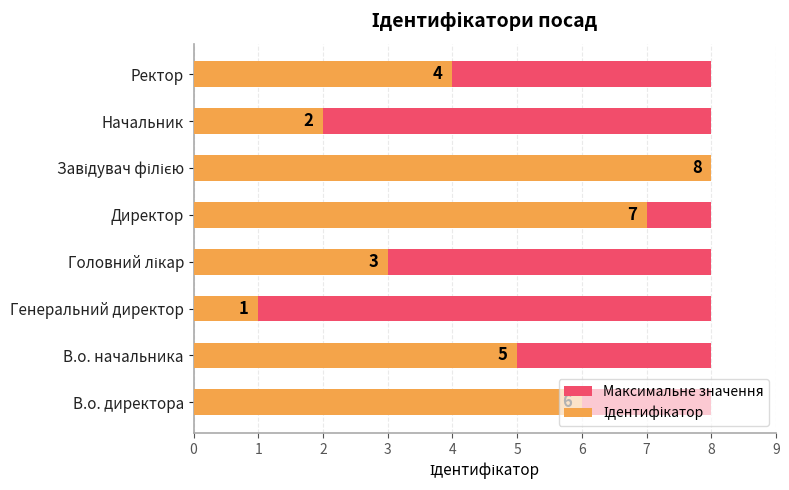

At 2, list the series in order from largest to smallest.

Ідентифікатор, Максимальне значення